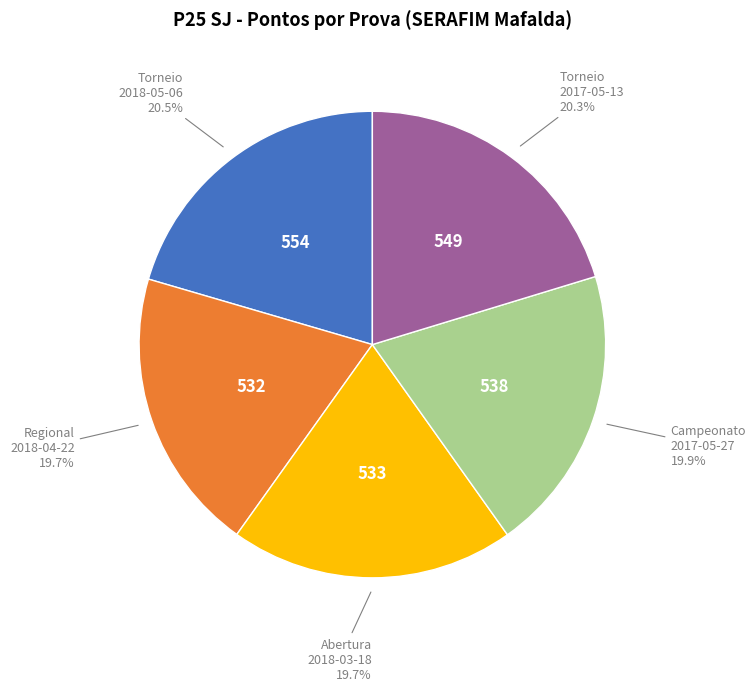

Count the number of slices in the pie.

5